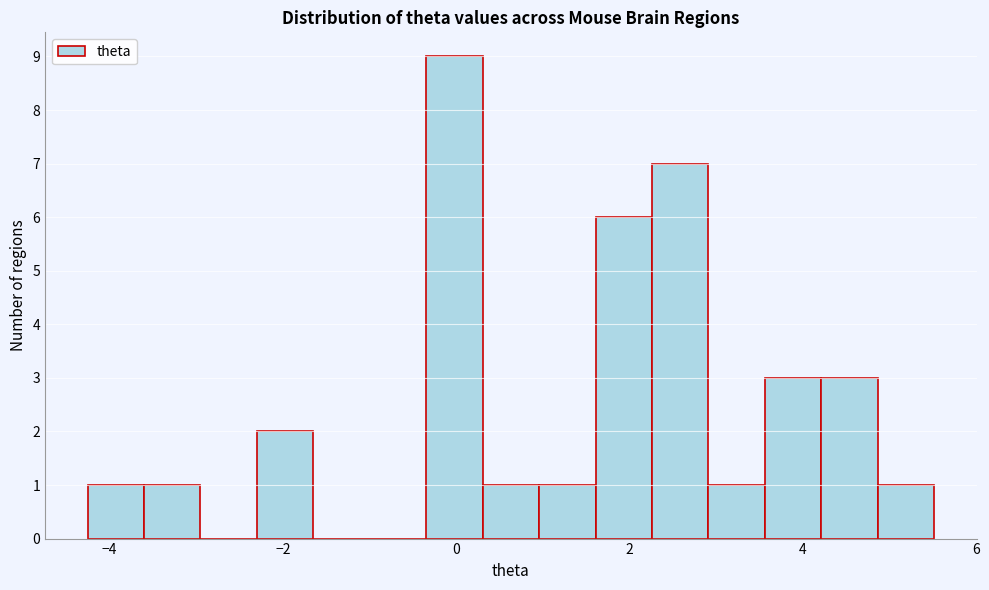

Around what value on the x-axis is the tallest bar? Give the approximate position of its centre, as read against the axis.

0.0